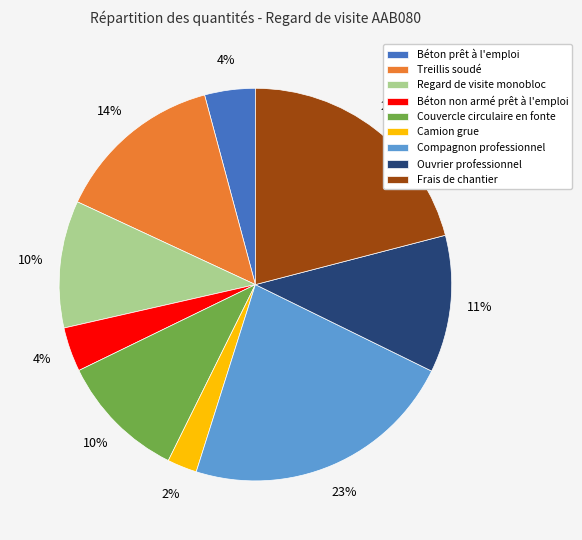

Which slice is the smallest?

Camion grue